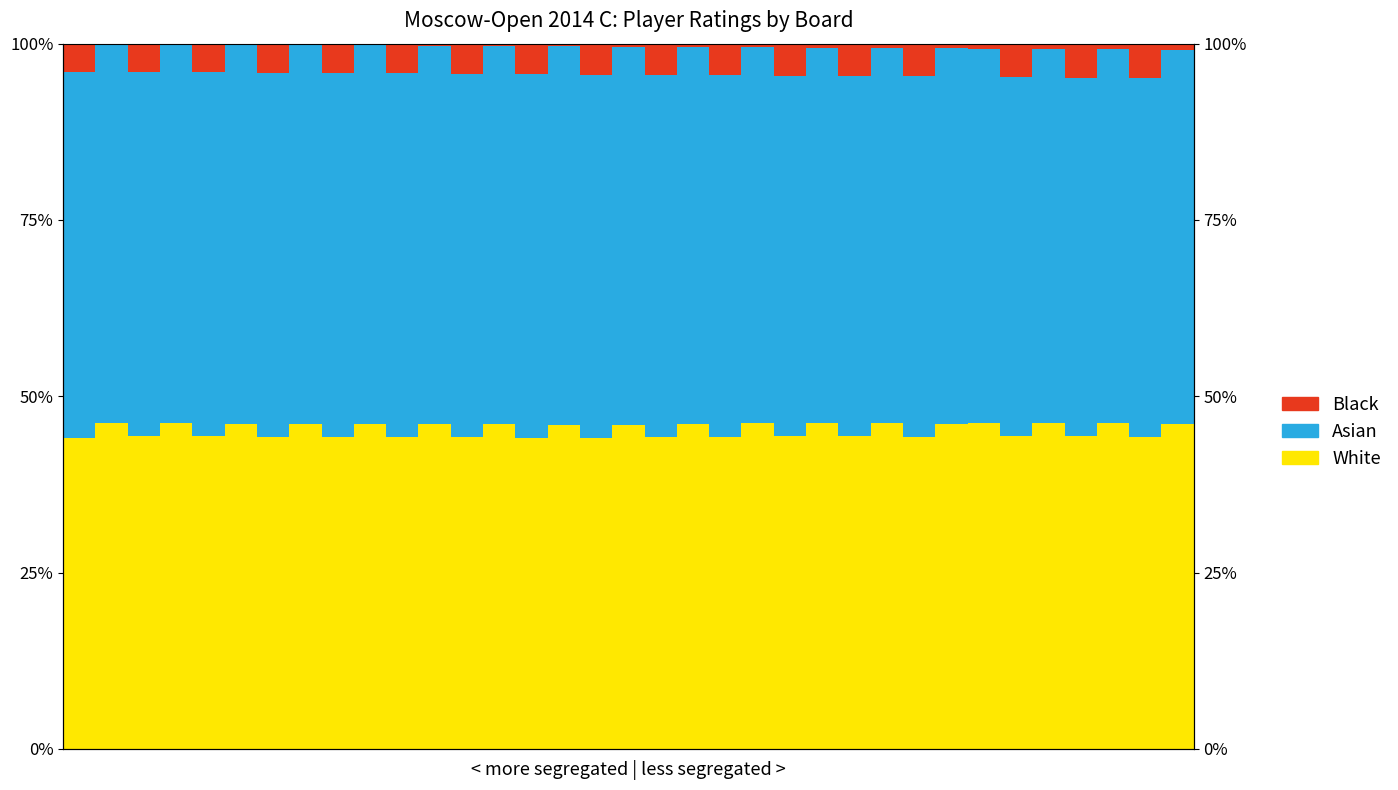

True or false: White has a value of 44.2 at 10.

True